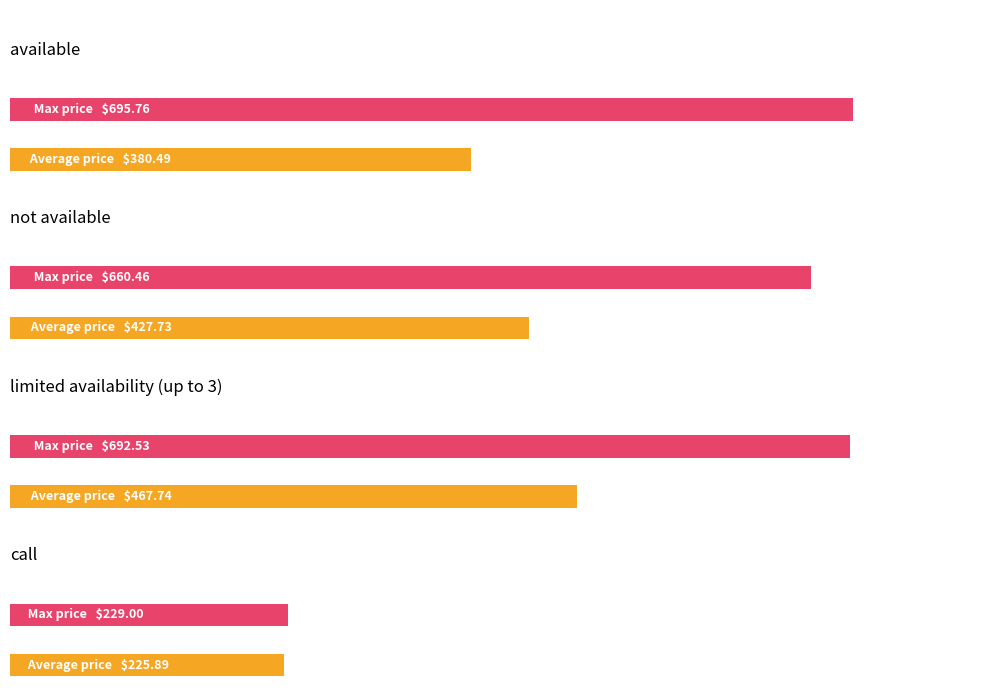

Which category has the lowest value across all series?

call